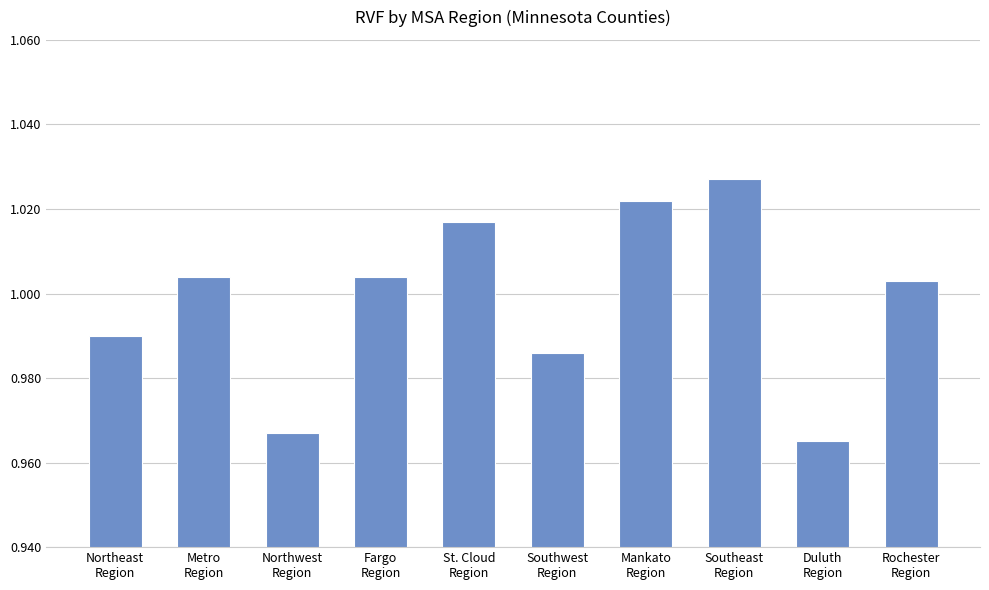

Does the chart contain any negative values?

No